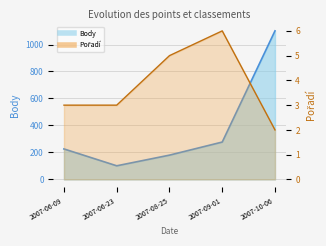

Does the chart display data point markers on the line(s)?

No